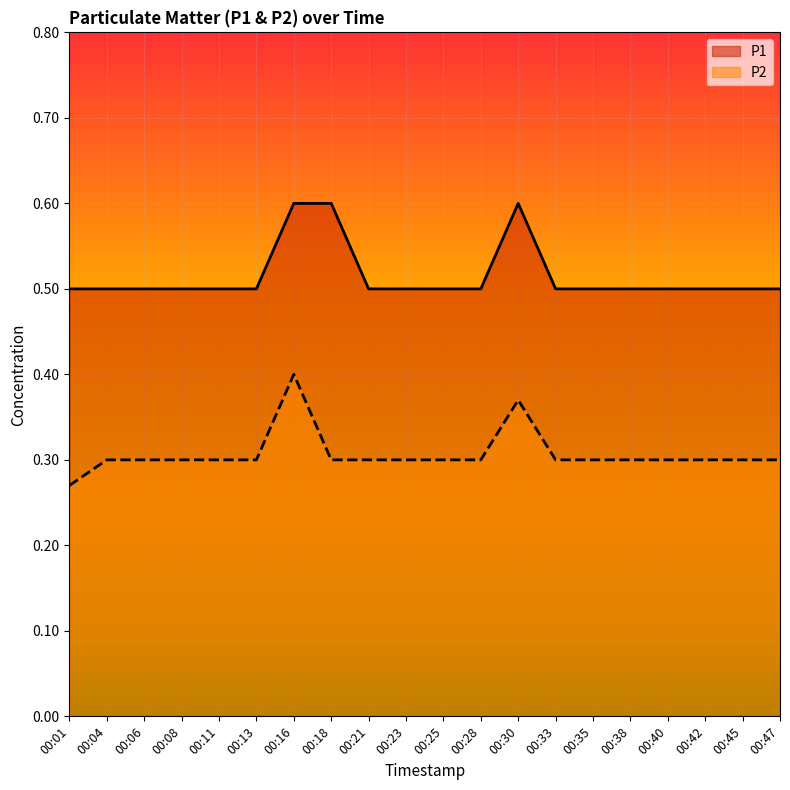

True or false: P1 and P2 cross at least once.

False